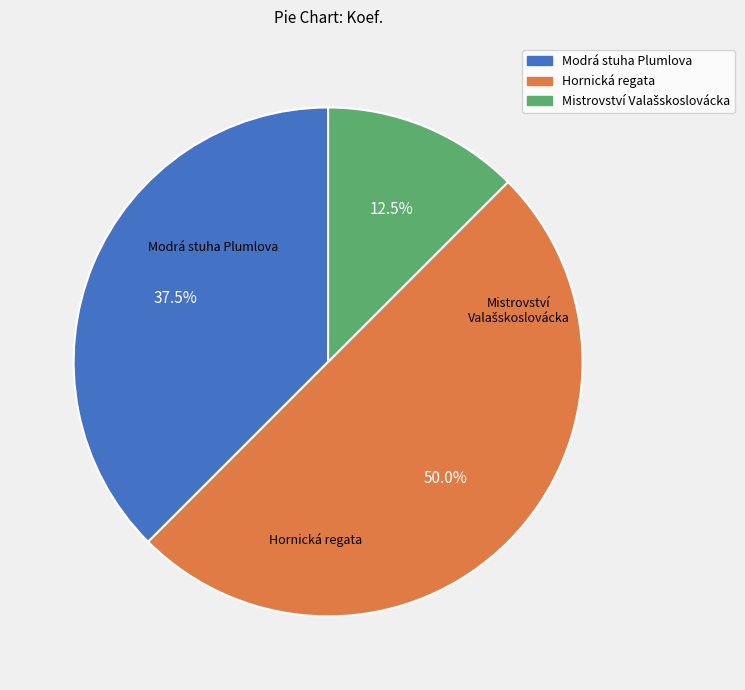

To the nearest percent, what portion does Hornická regata represent?

50%